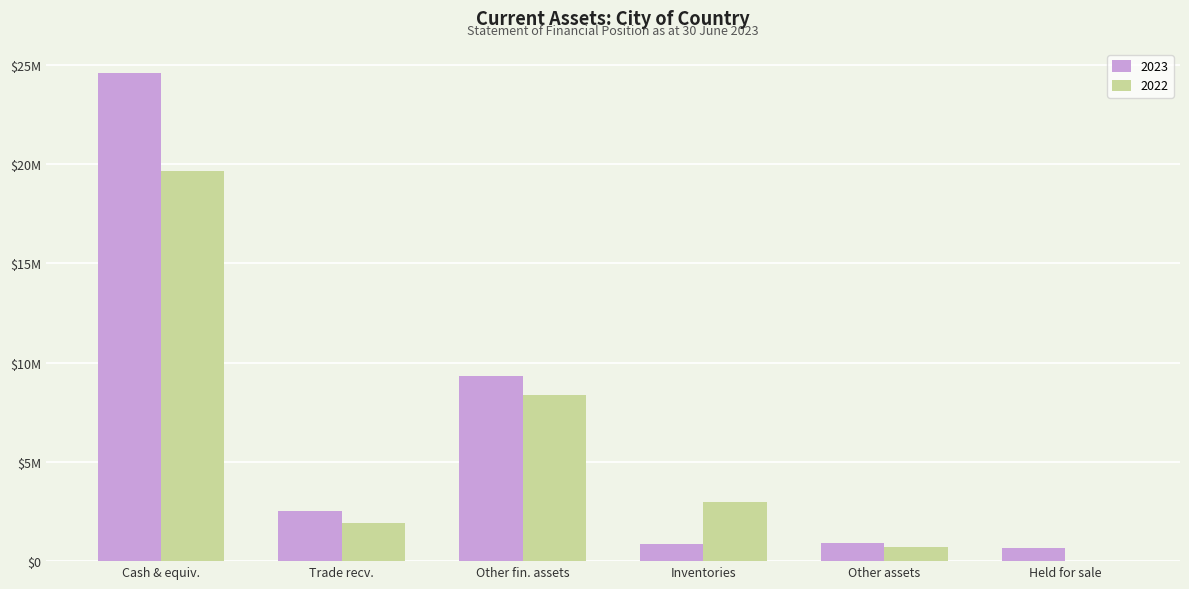

What is the greatest value displayed?

24562679